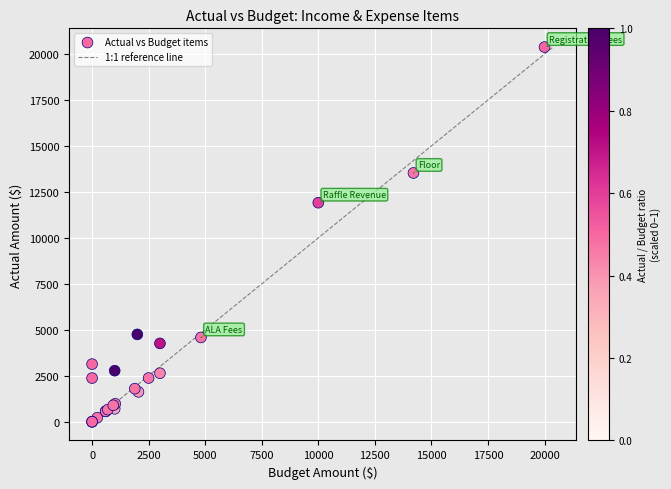

What Y value in the scatter plot is closest to 10189?

11913.0